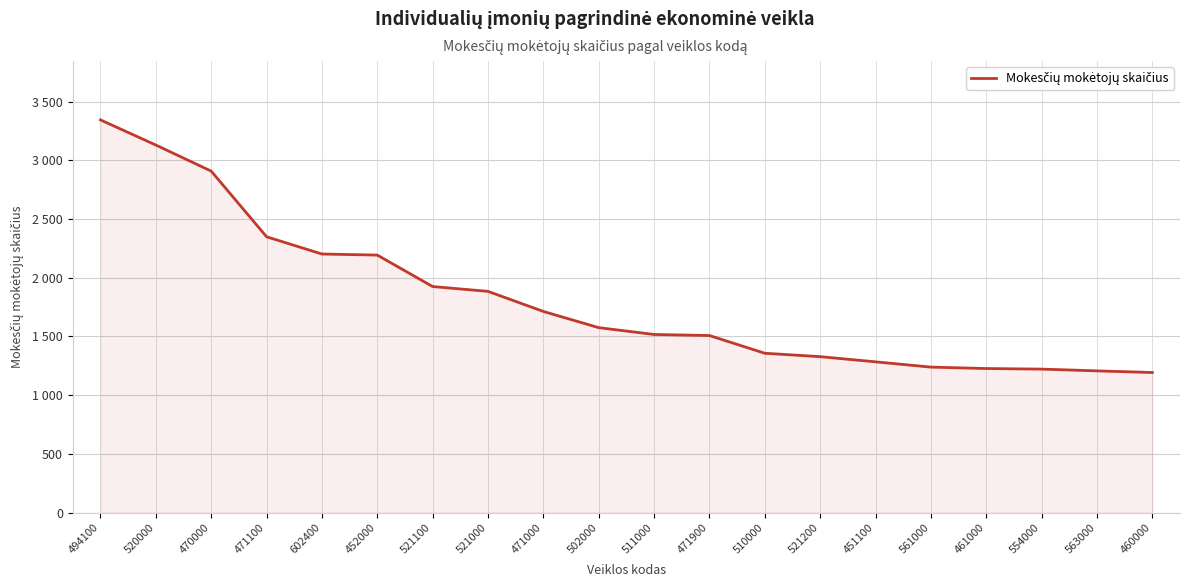

What is the smallest value displayed?

1193